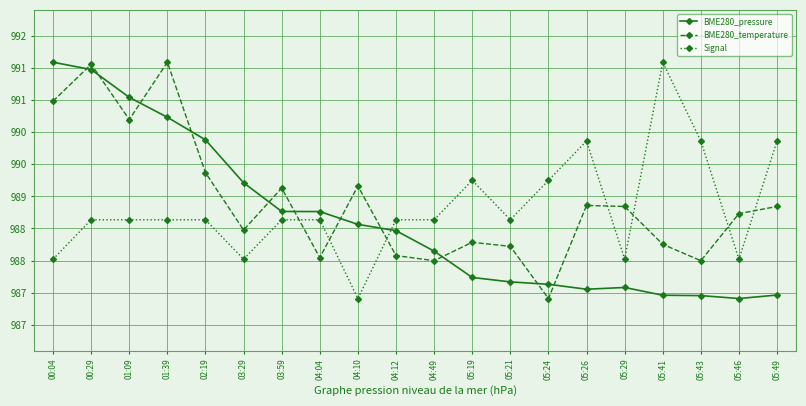

At which label does BME280_temperature first exceed 988?

00:04